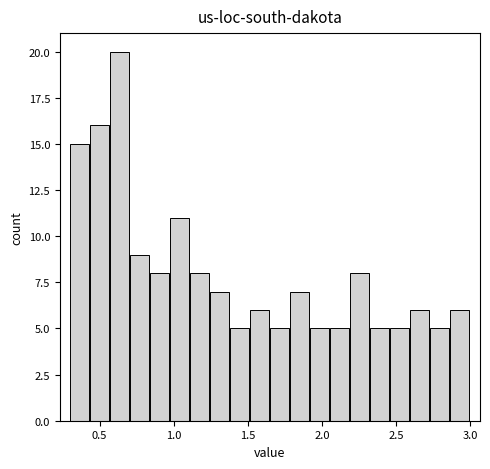

Read against the x-axis, roughly where is the centre of the tallest bar?

0.65